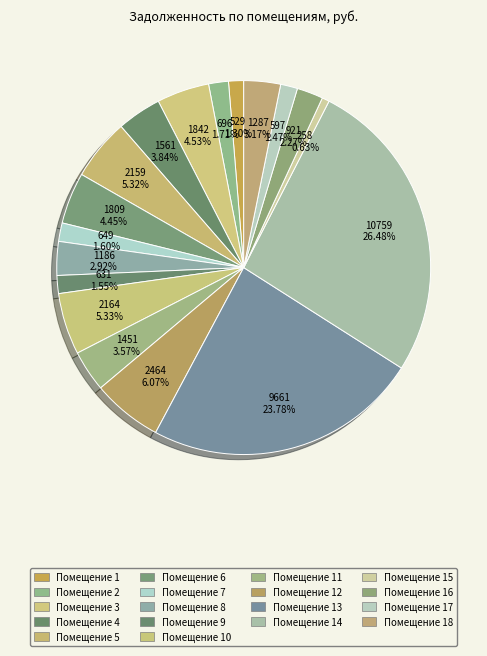

Which slice is the smallest?

15